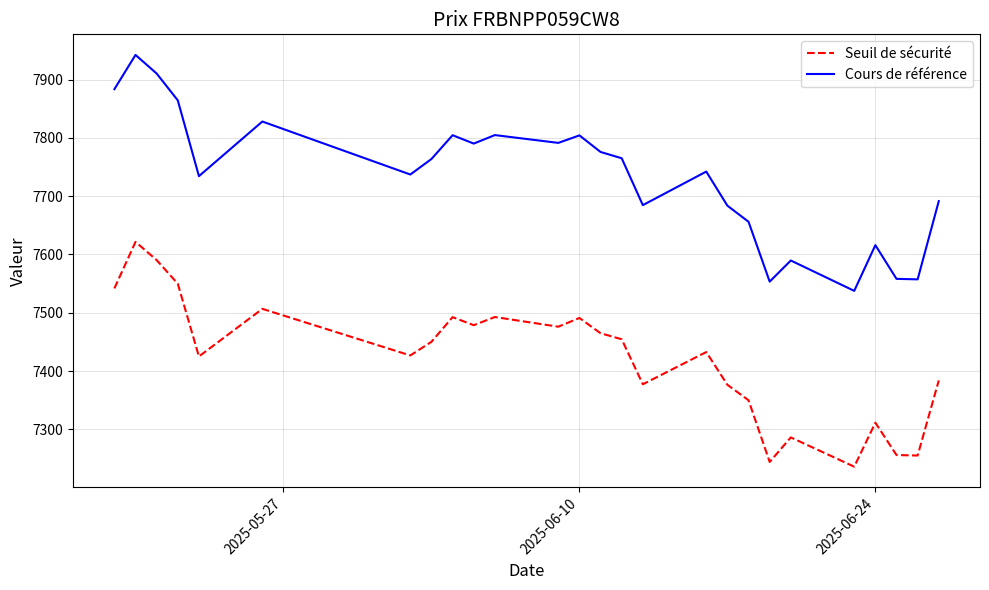

At how many categories does at least one series exceed 7495?

26